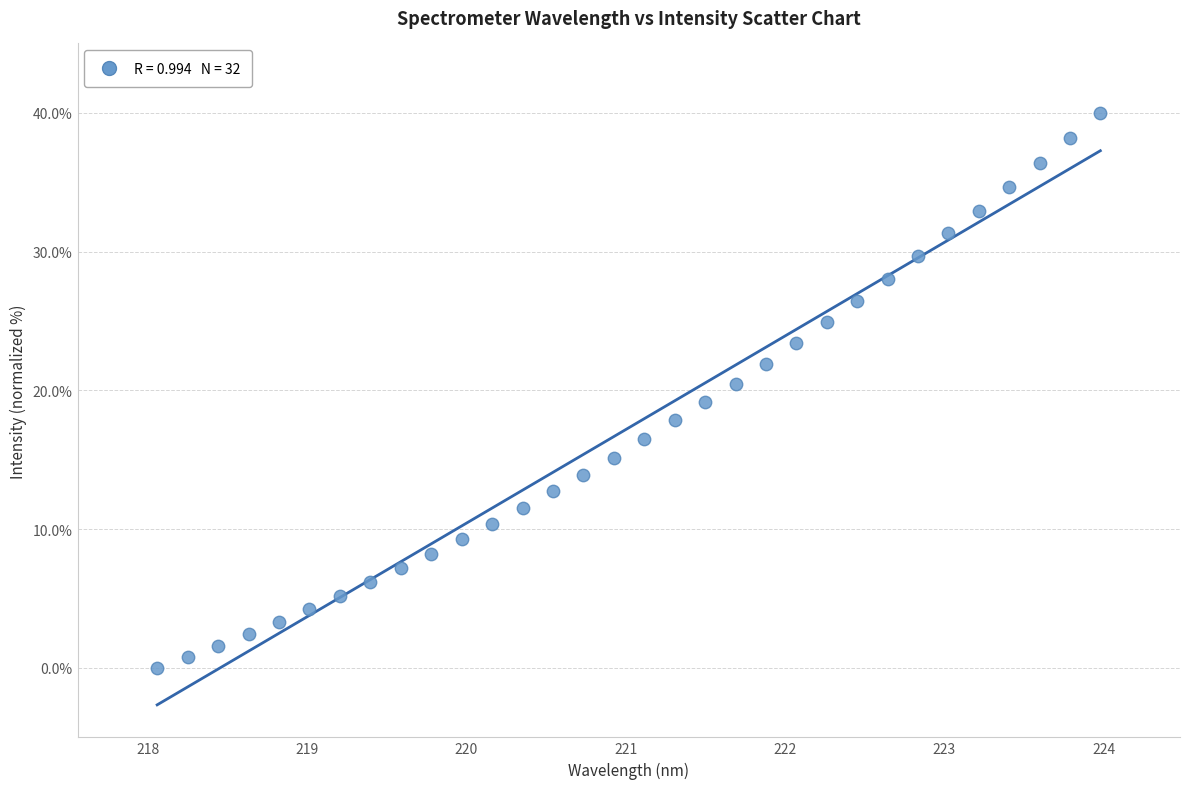

What is the range of X values (max minus min)?

5.9